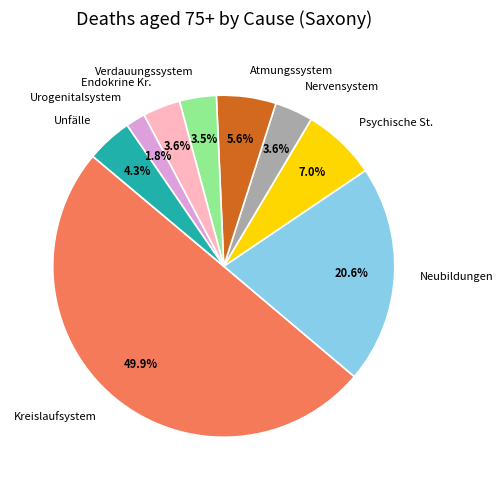

Which category has the smallest portion of the pie?

Urogenitalsystem